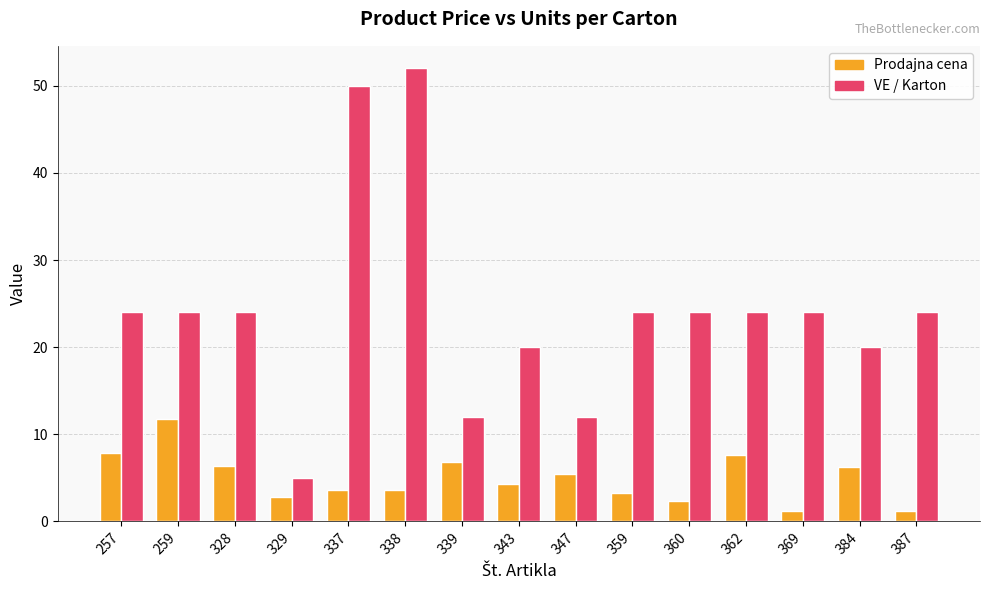

Which series has the largest range (max minus min)?

VE / Karton